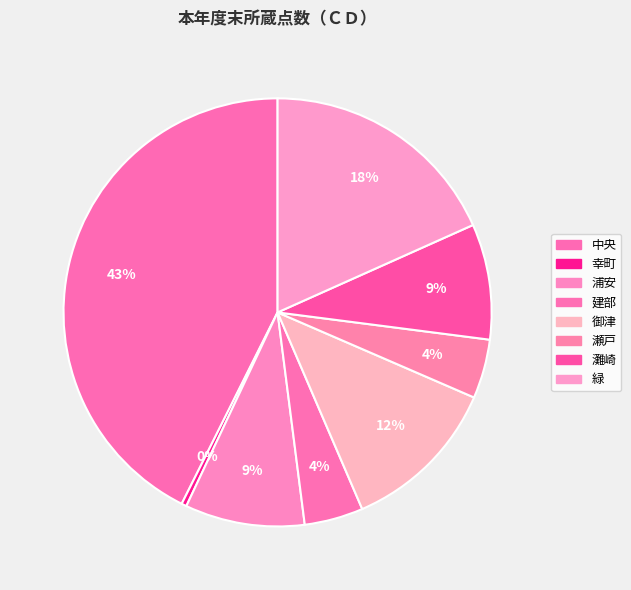

Between 幸町 and 瀬戸, which is larger?

瀬戸